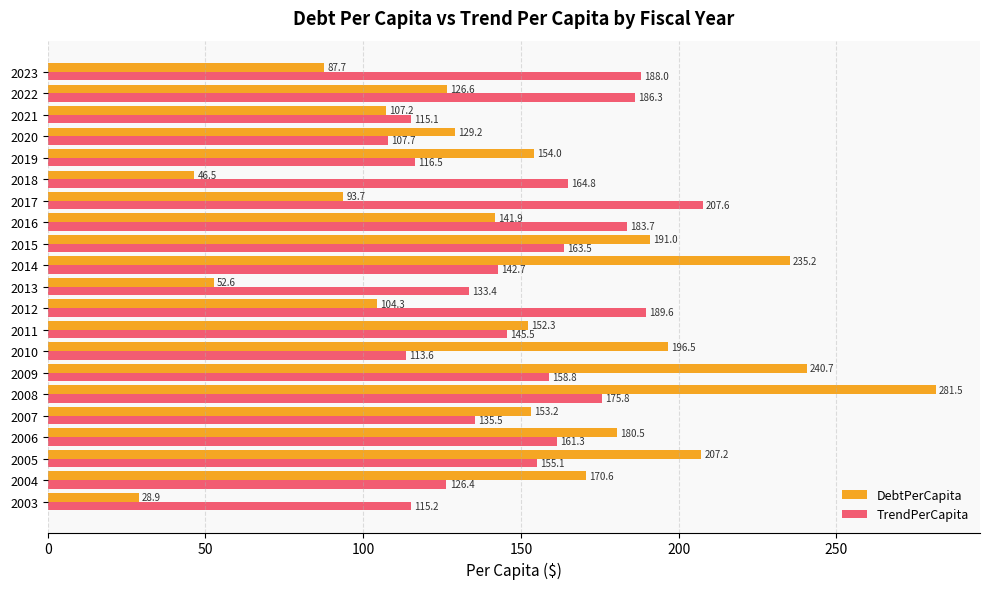

What is the difference between the maximum and minimum values in the DebtPerCapita series?

252.6